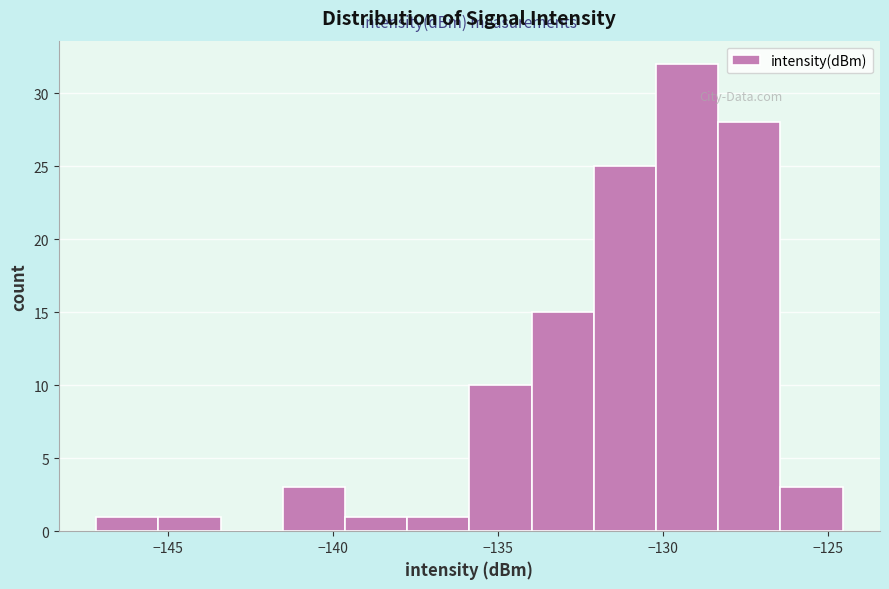

Read against the x-axis, roughly where is the centre of the tallest bar?

-129.5